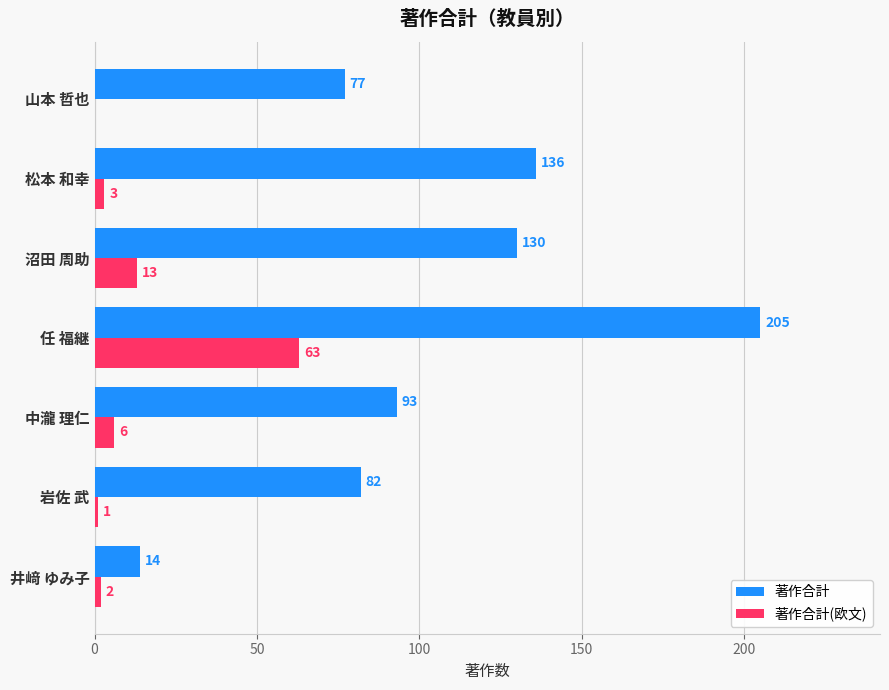

At which category is the sum across all series the highest?

任 福継